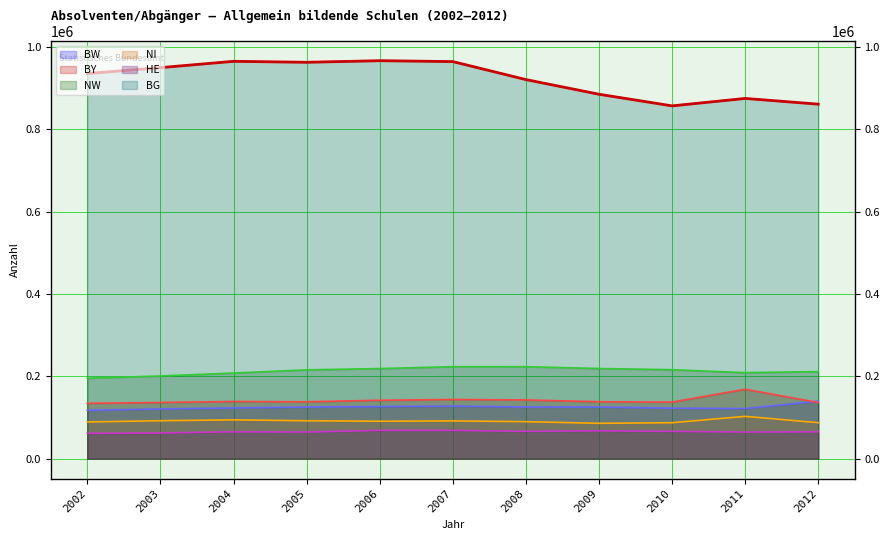

Where is the first local maximum for HE?

2004